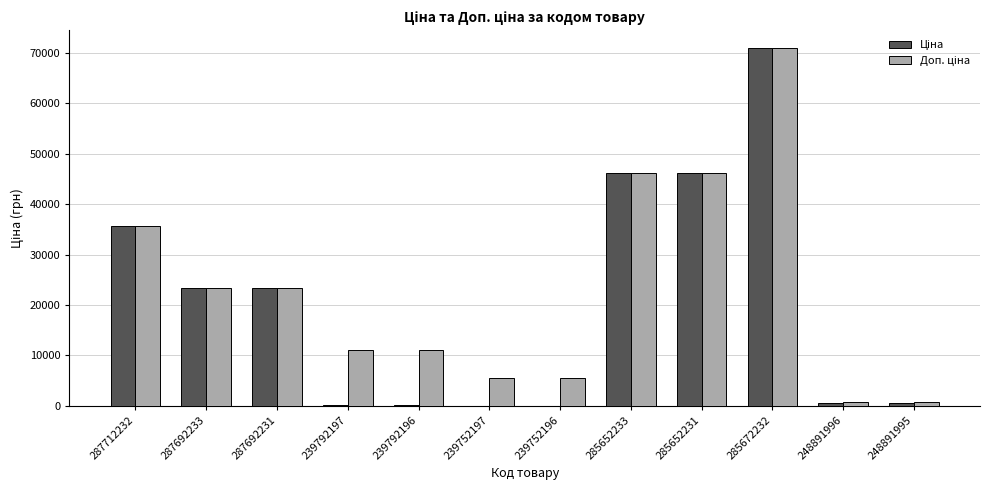

What is the total value across all series at 239792197?

11280.7